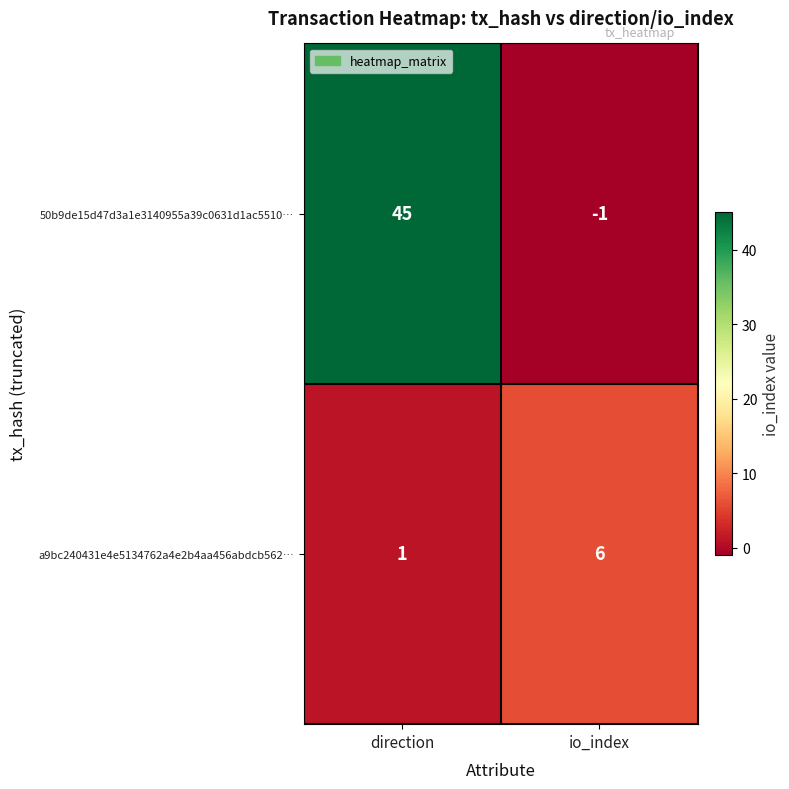

At which label is a9bc240431e4e5134762a4e2b4aa456abdcb562… closest to 3?

direction